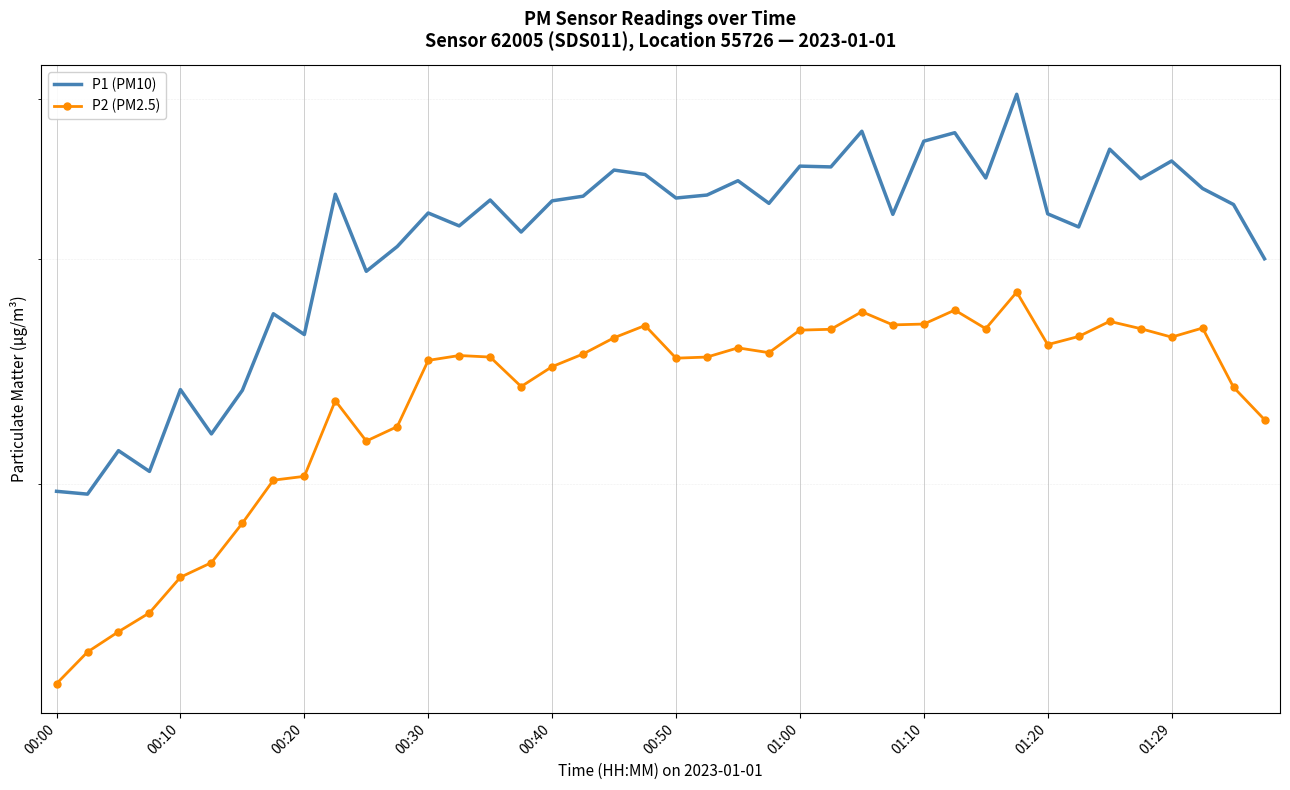

How many lines are shown in the chart?

2